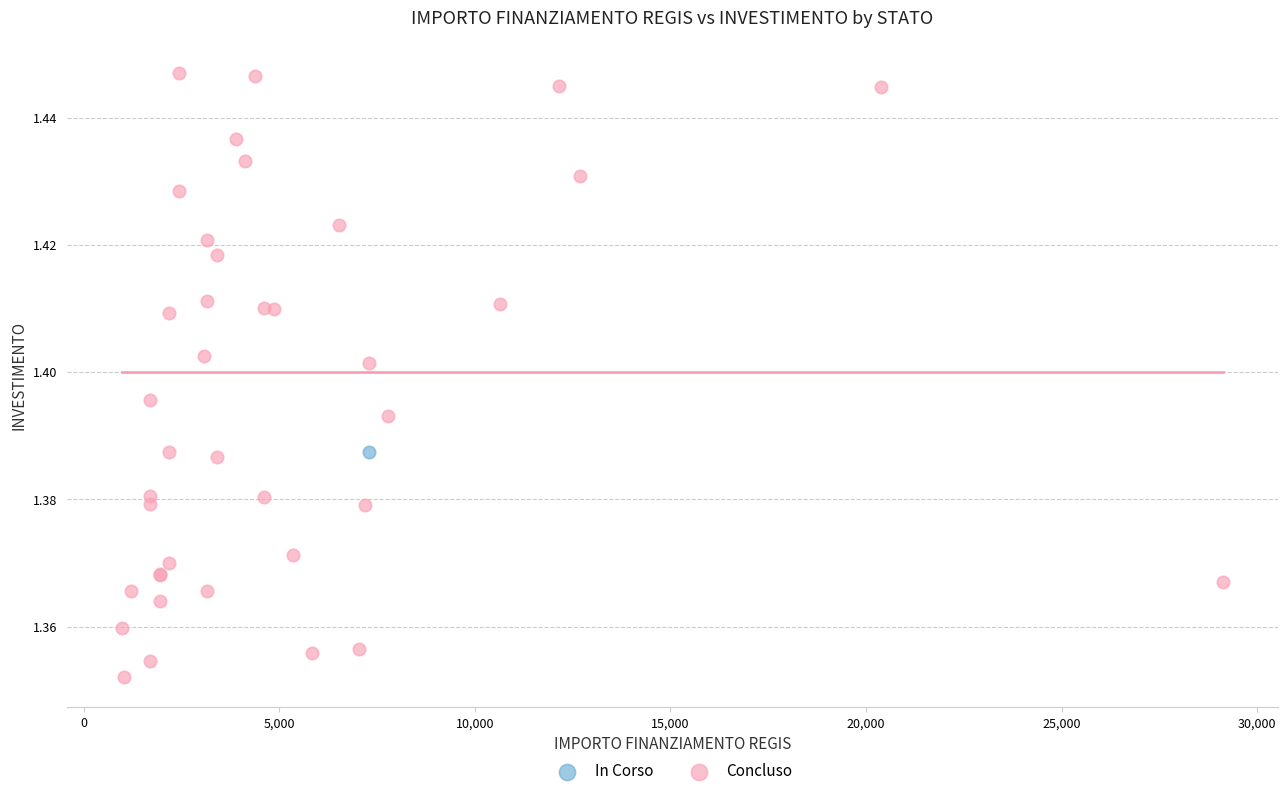

What are all the series names shown in the legend?

In Corso, Concluso